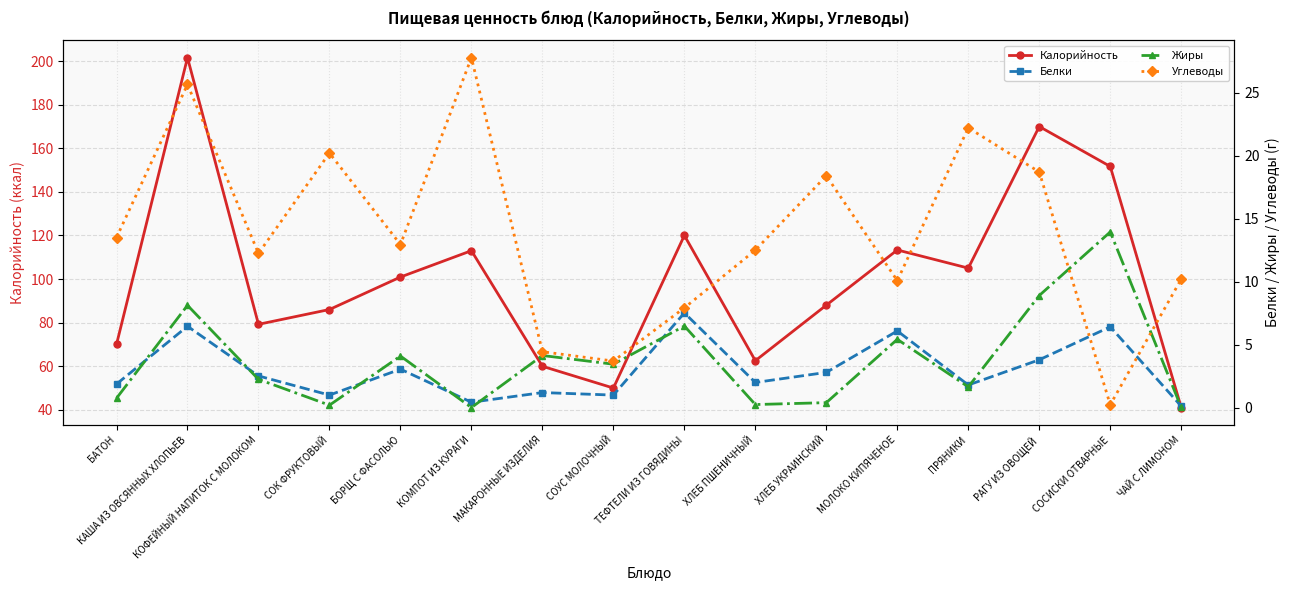

Is the value of Белки at МАКАРОННЫЕ ИЗДЕЛИЯ greater than the value of Углеводы at БОРЩ С ФАСОЛЬЮ?

No